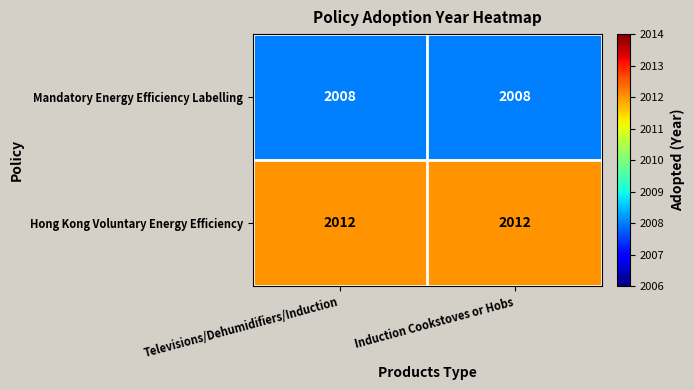

The Hong Kong Voluntary Energy Efficiency series shows 2012 at Induction Cookstoves or Hobs. True or false?

True